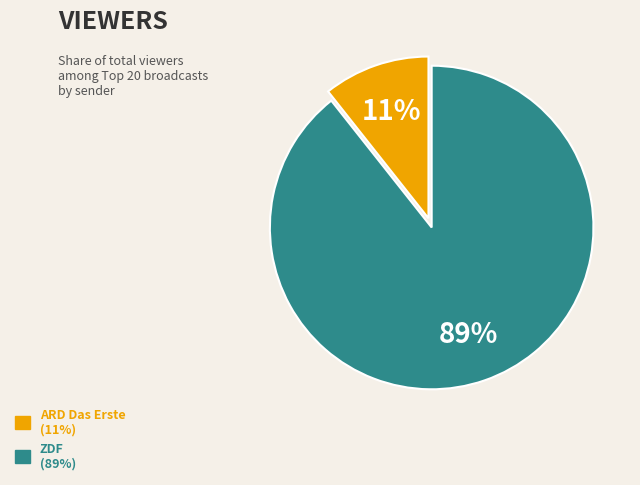

Is there a majority slice in this chart?

Yes